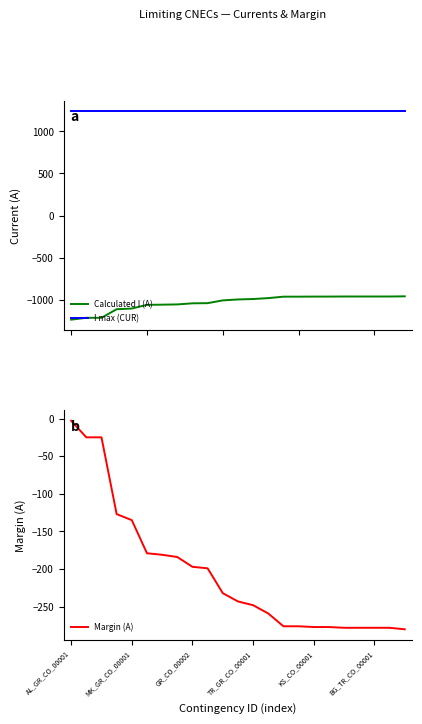

What is the average value of the I max (CUR) series?

1240